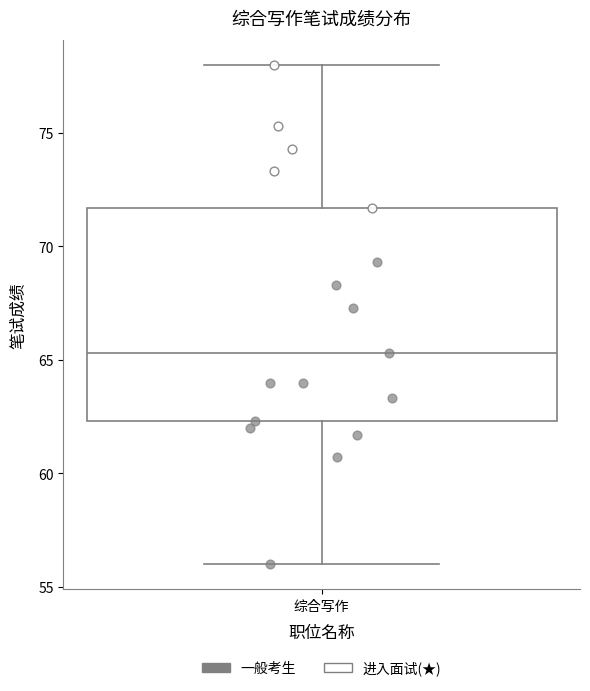

Where is the lower edge of the box for 综合写作 on the y-axis? The values are not printed on the chart, so give them approximately, as read against the axis.

62.5